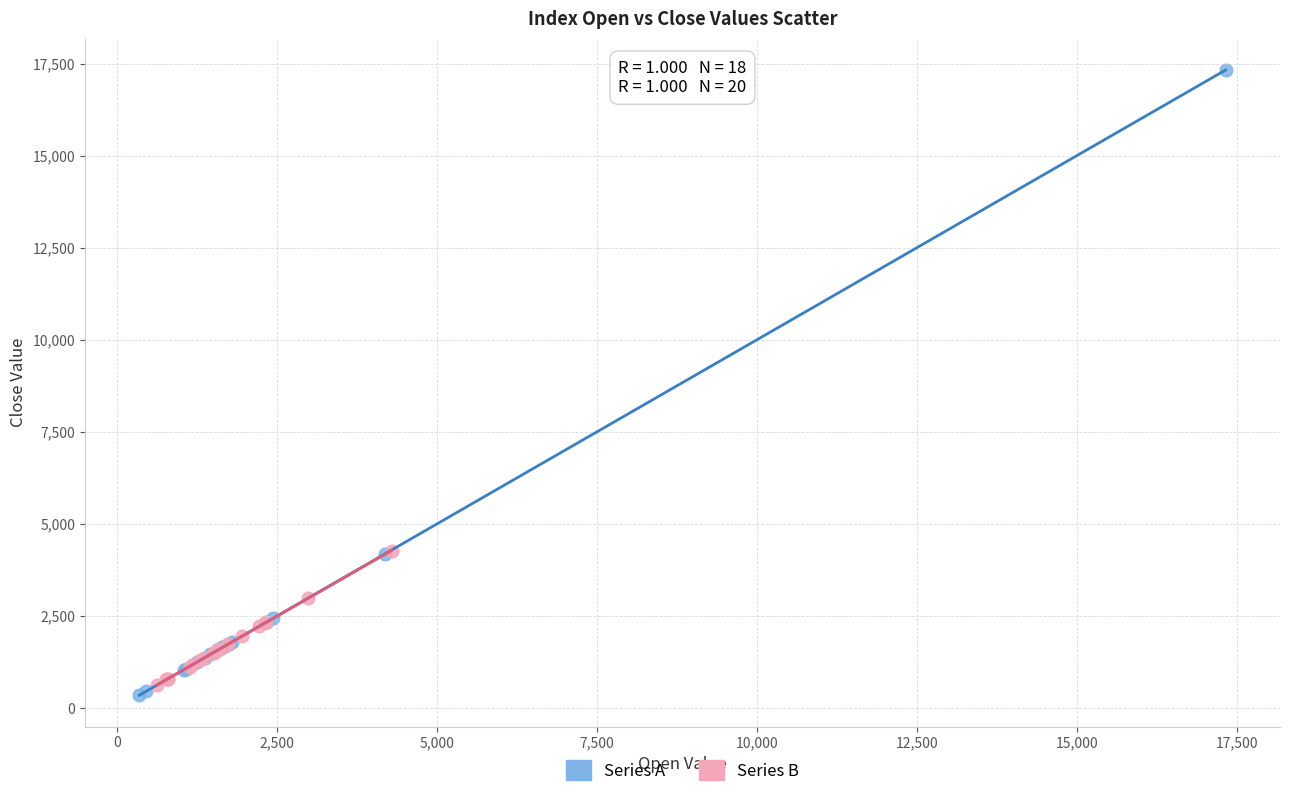

Which series has the largest Y range (max minus min)?

Series A